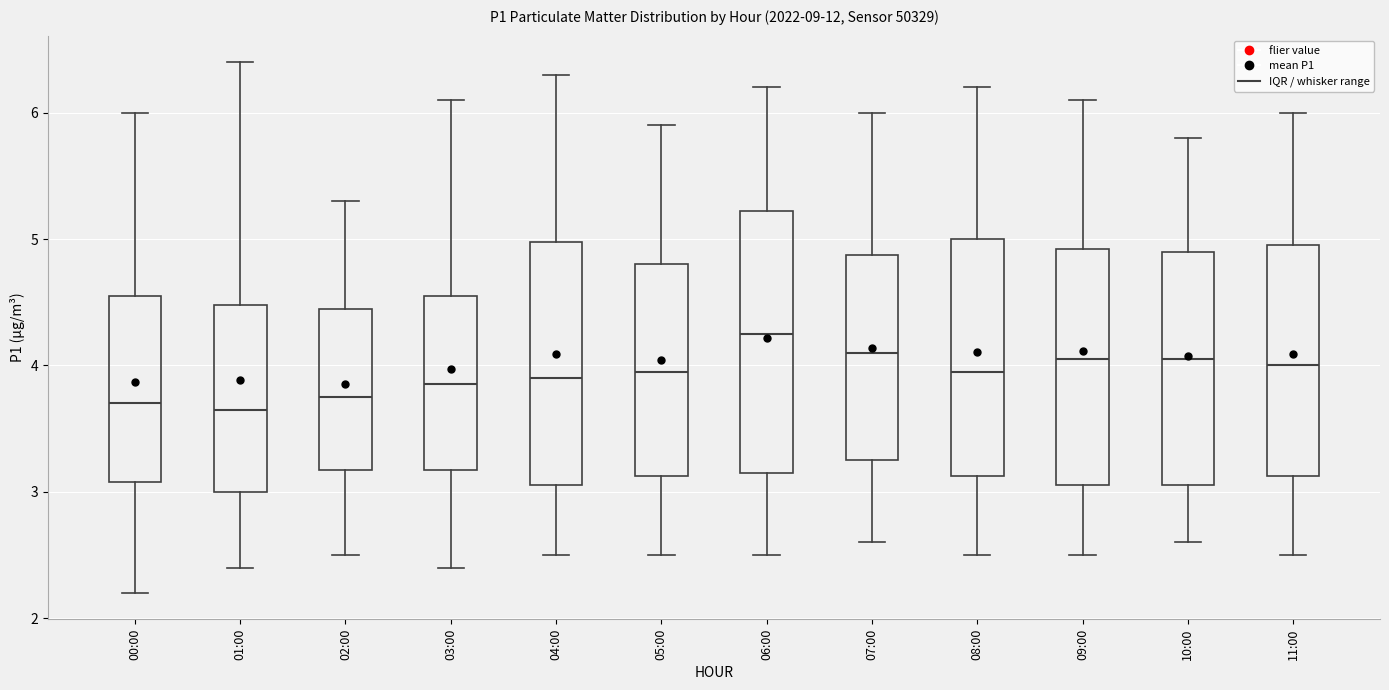

Which box has the highest median line?

06:00